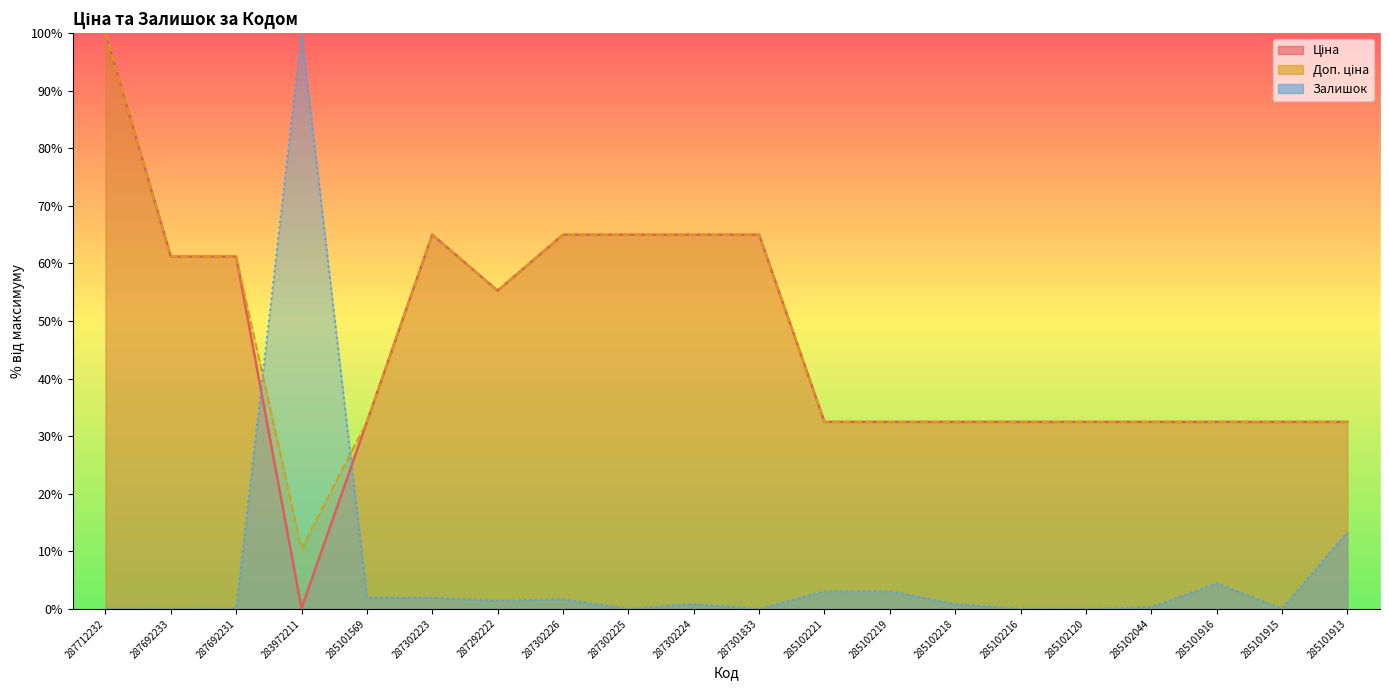

At which label is Доп. ціна (лінія) closest to 55?

287292222